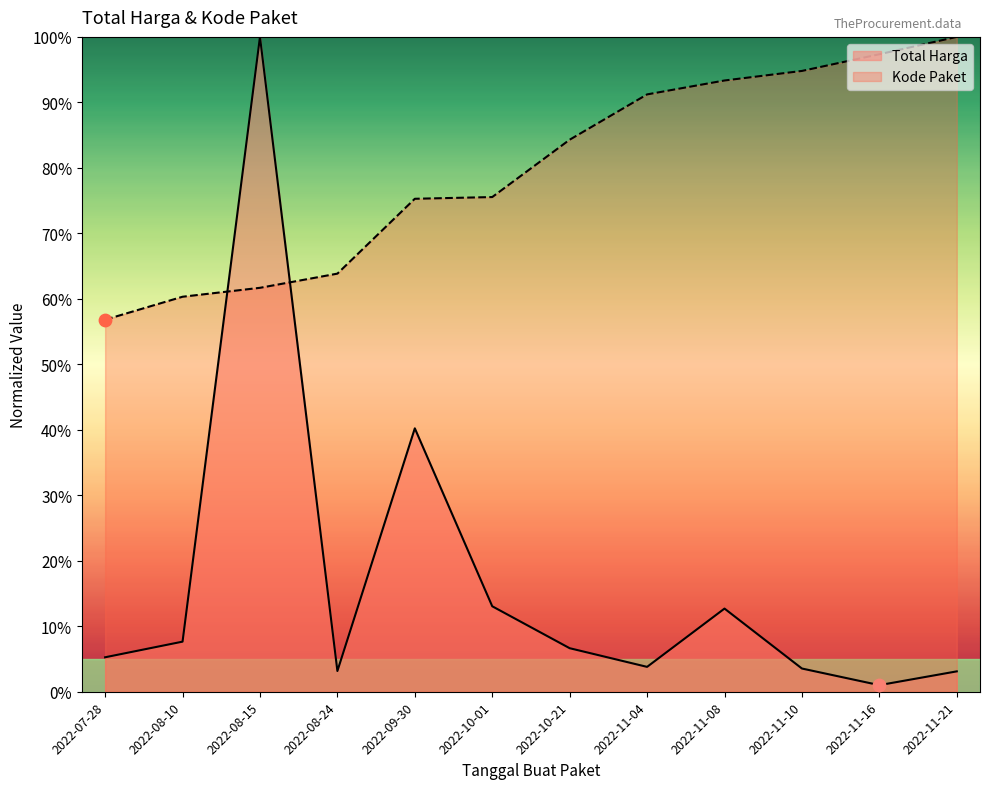

Which series reaches the minimum Y coordinate?

Total Harga